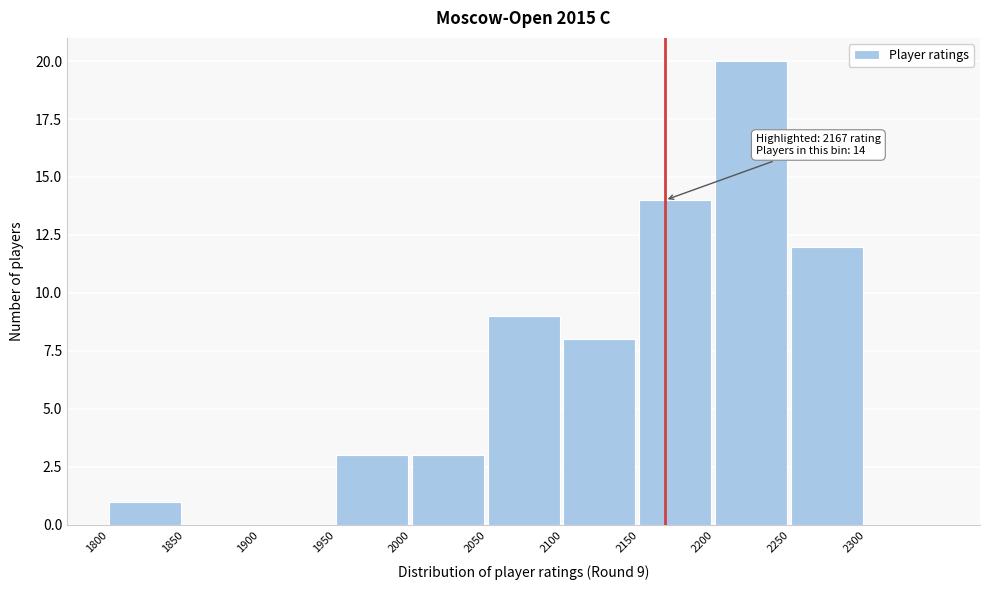

Which range on the x-axis has the tallest bar?

2200 to 2250